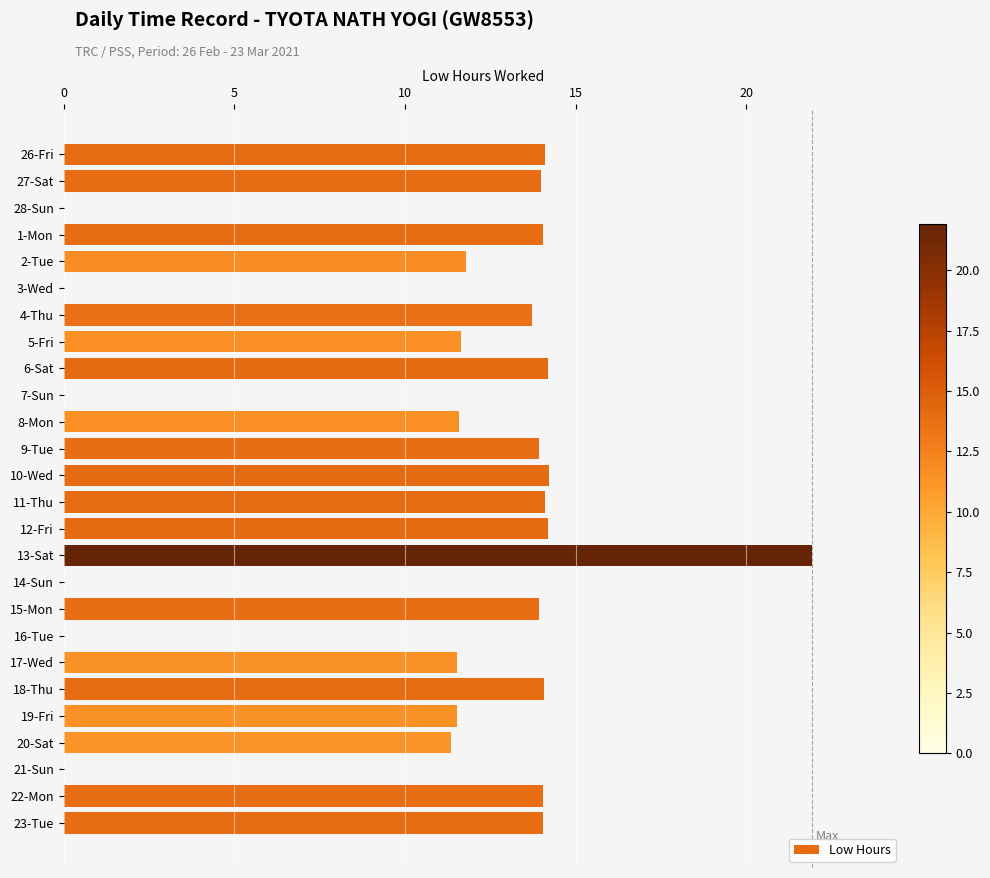

What is the maximum value shown in the chart?

21.9